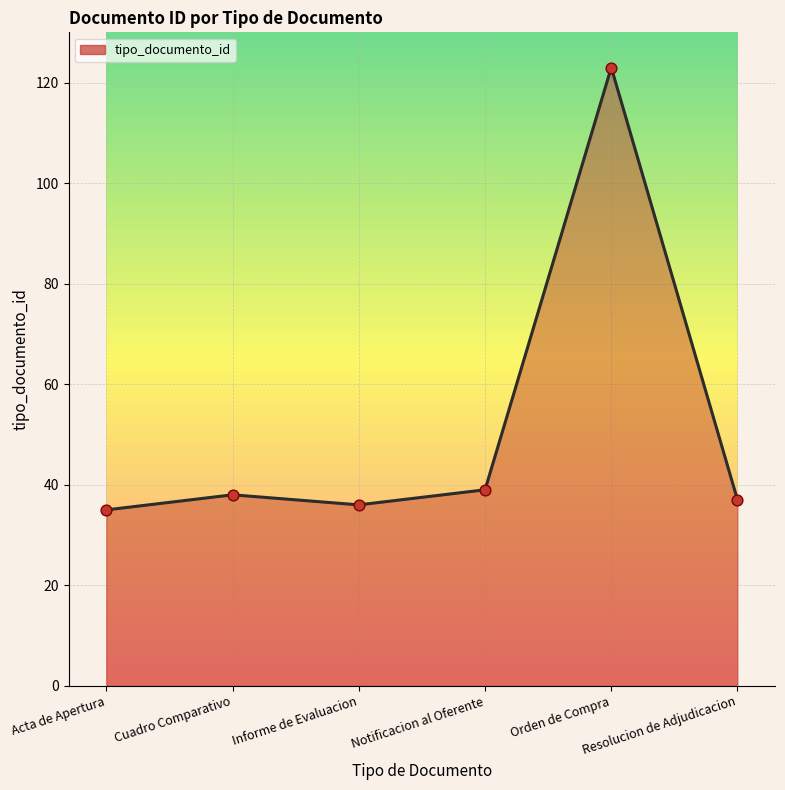

Approximately how many times larger is the value at Informe de Evaluacion compared to Acta de Apertura?

1.0